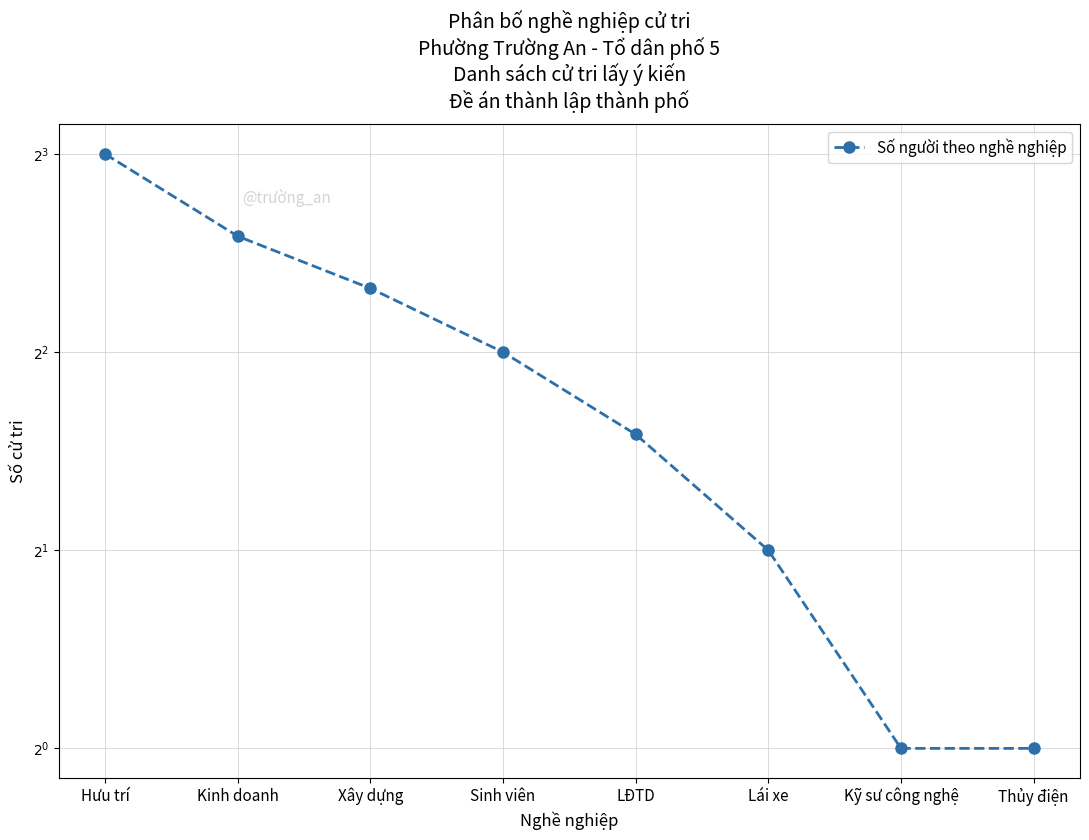

What is the label of the 3rd point from the left?

Xây dựng